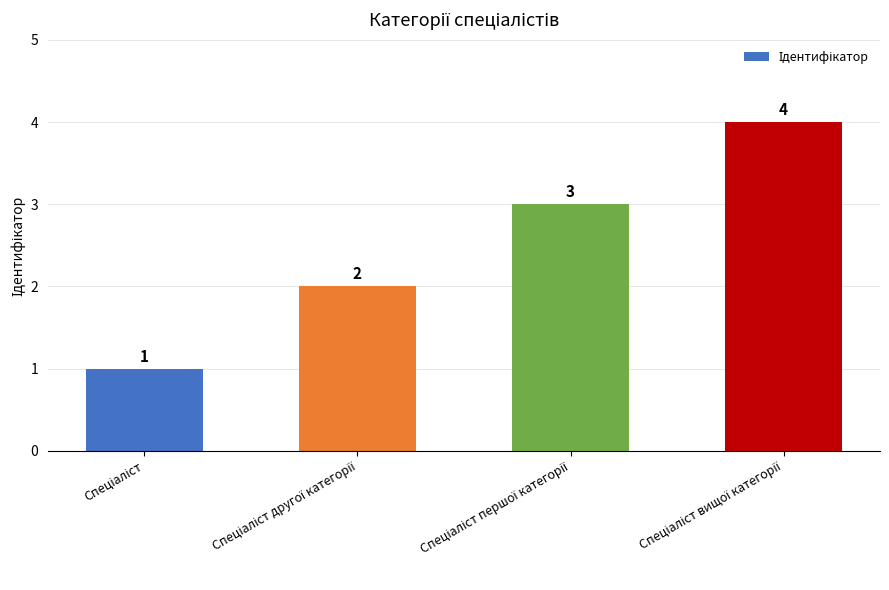

What is the difference between the maximum and minimum values?

3